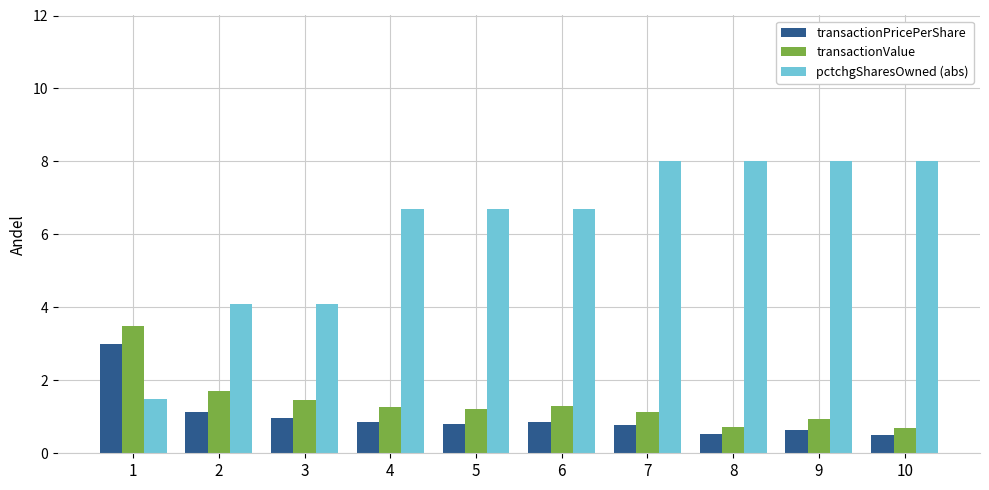

What value does the transactionPricePerShare series have at 2?

1.1